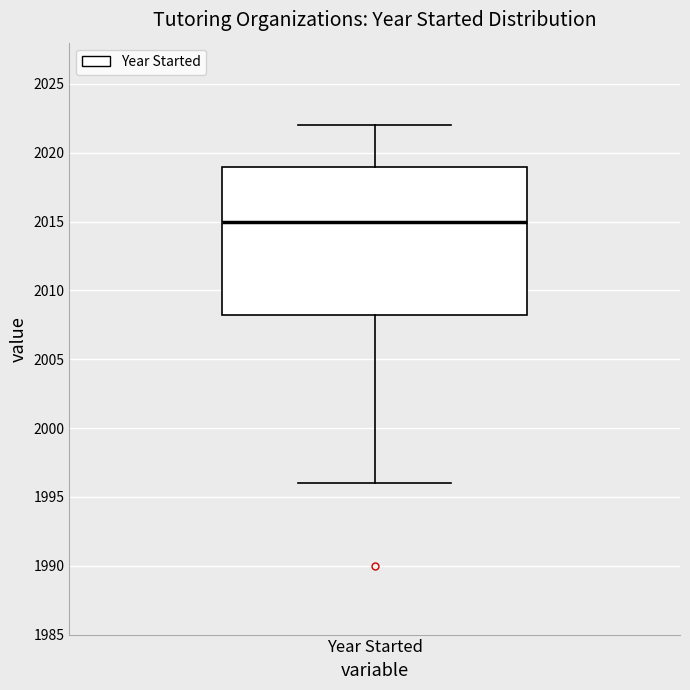

Transcribe this box plot: give where the median line is, the range the box spans, and where the two whiskers end, as read against the y-axis. The values are not printed on the chart, so give them approximately, as read against the axis.

median 2015.0, box 2008.5 to 2019.0, whiskers 1996.0 to 2022.0